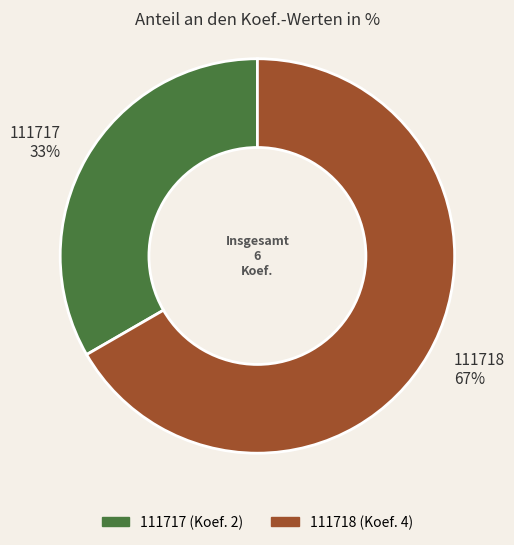

To the nearest percent, what percentage of the pie is 111718?

67%